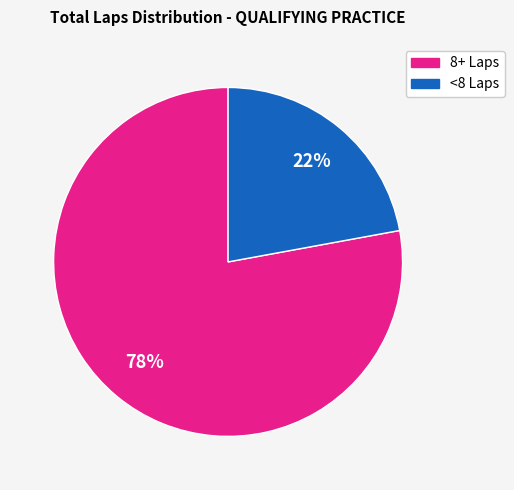

Is there any slice that represents more than half of the pie?

Yes